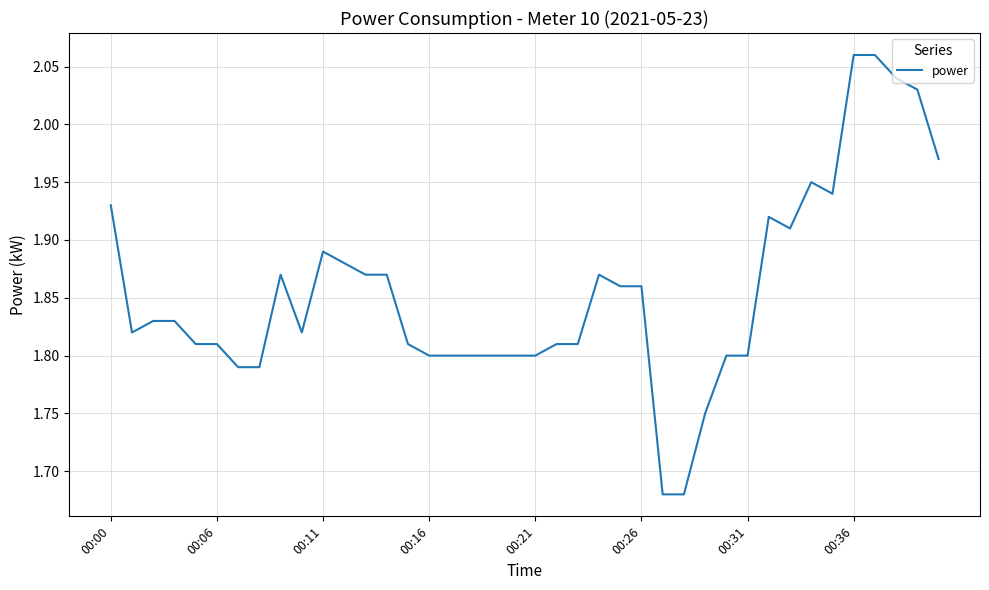

True or false: the data shows 3.1 at 00:26.

False